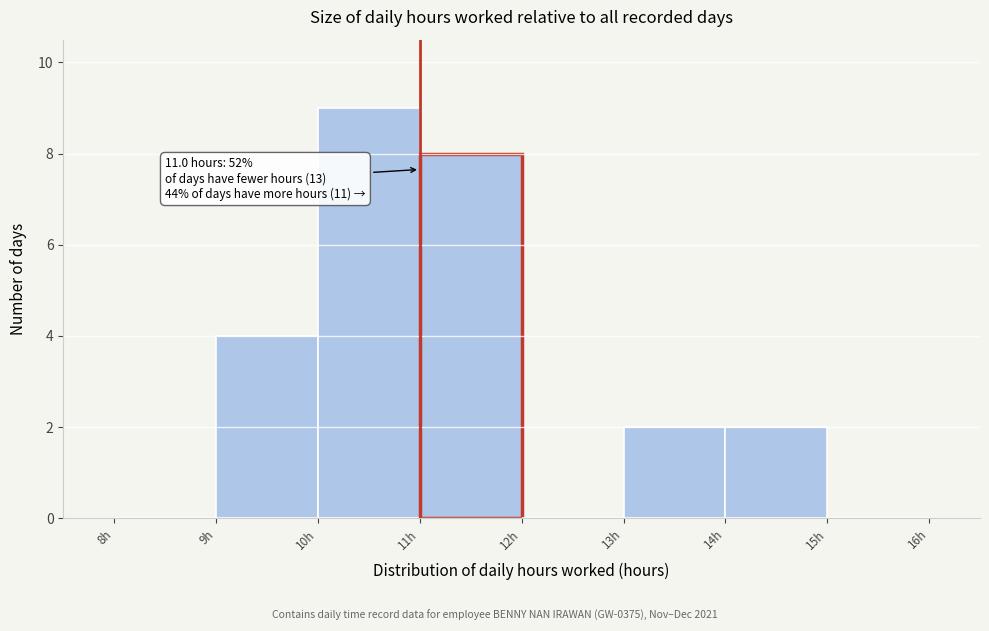

Over which range of the x-axis is the bar tallest?

10 to 11